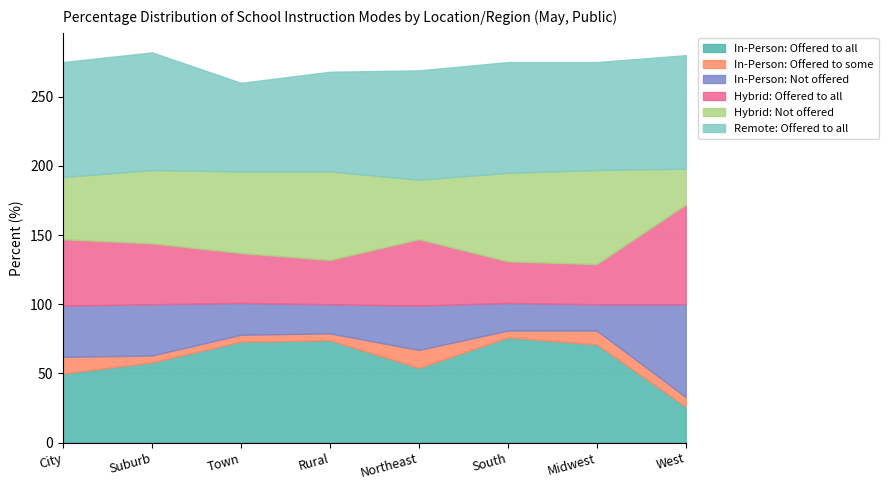

What is the value of the Remote: Offered to all point at the 3rd from the left?

64